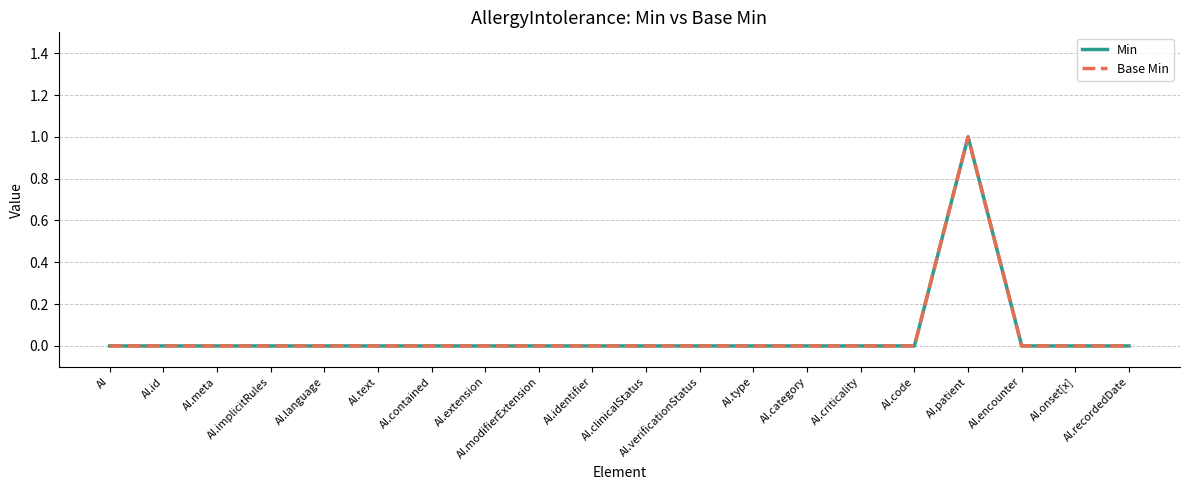

Does the chart have visible grid lines?

Yes